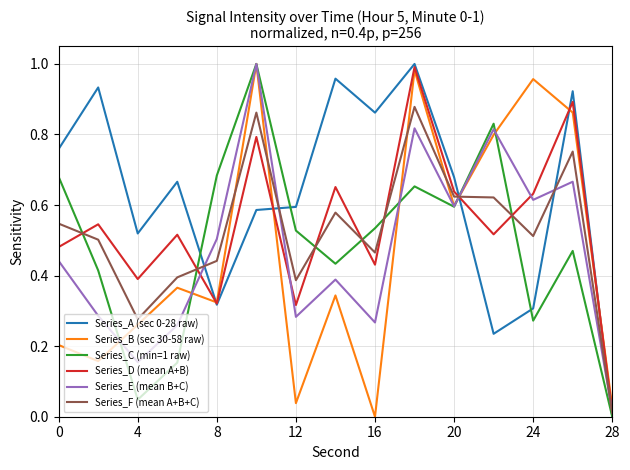

In Series_D (mean A+B), how many points are lower than both neighbors (excluding endpoints)?

5